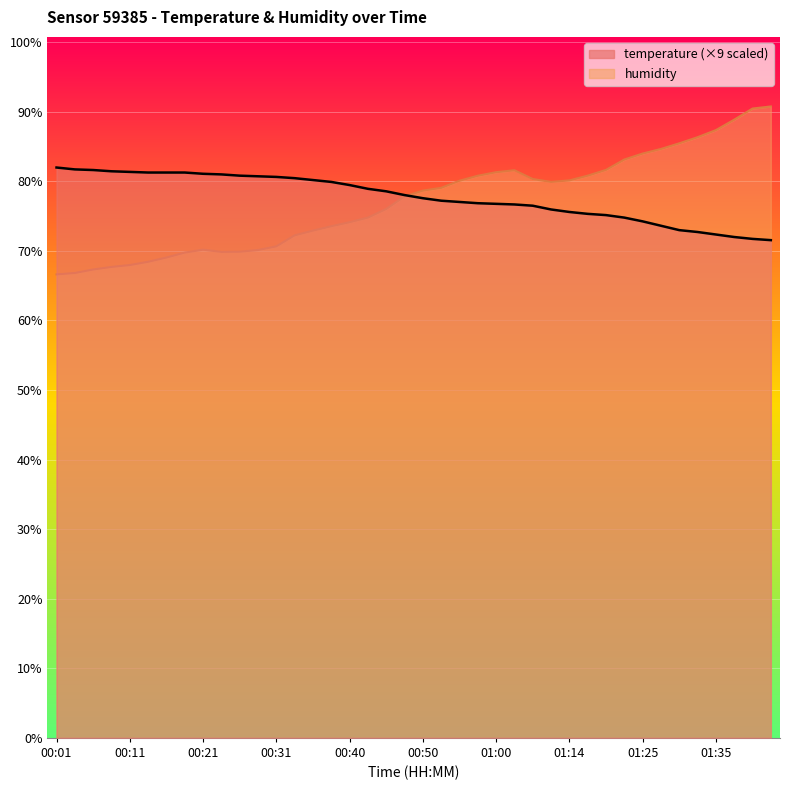

Reading left to right, transcribe all the data shown in this chart.

temperature: 82.0	81.7	81.6	81.5	81.4	81.3	81.3	81.3	81.1	81.0	80.8	80.7	80.6	80.5	80.2	79.9	79.5	78.9	78.6	78.0	77.6	77.2	77.0	76.9	76.8	76.7	76.5	76.0	75.6	75.3	75.1	74.8	74.2	73.6	73.0	72.7	72.4	72.0	71.7	71.5
humidity: 66.6	66.8	67.3	67.7	68.0	68.4	69.0	69.8	70.2	69.9	69.9	70.1	70.7	72.2	72.9	73.5	74.1	74.8	76.0	77.8	78.7	79.1	80.1	80.8	81.3	81.6	80.3	79.9	80.1	80.8	81.7	83.1	84.0	84.7	85.5	86.3	87.4	88.9	90.5	90.8